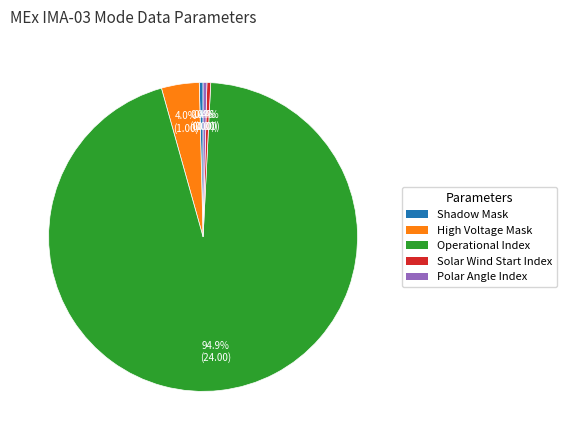

Does Operational Index represent more than half of the total?

Yes